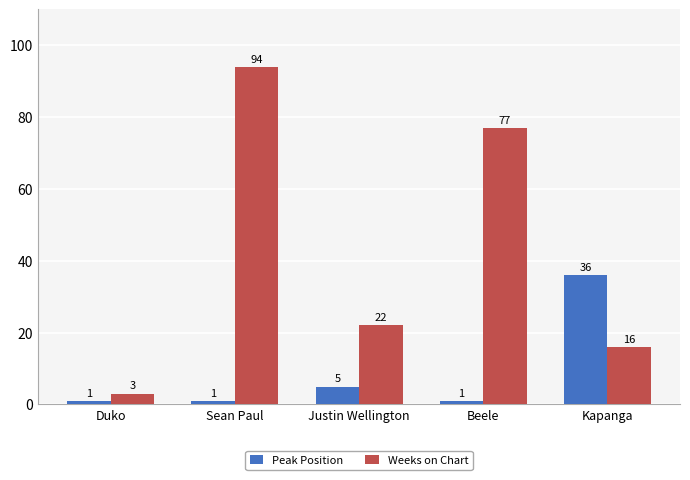

How many bars are there in total?

10